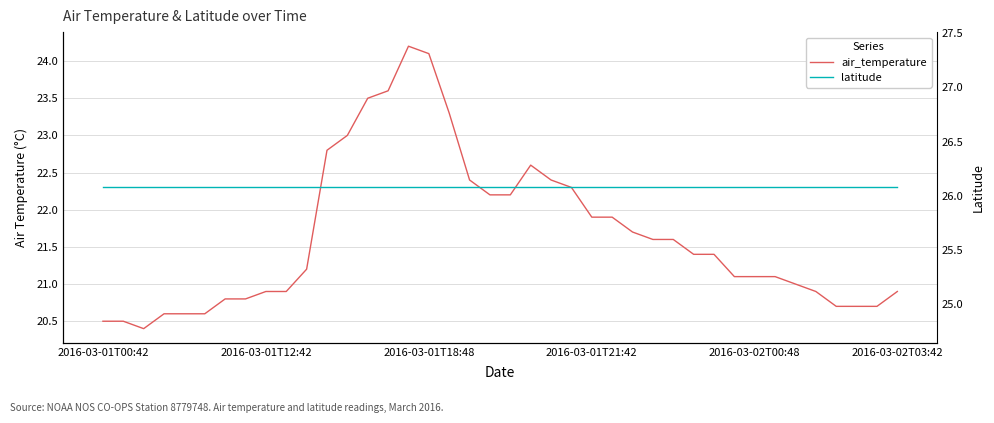

Which label corresponds to the largest value in the chart?

2016-03-01T00:42